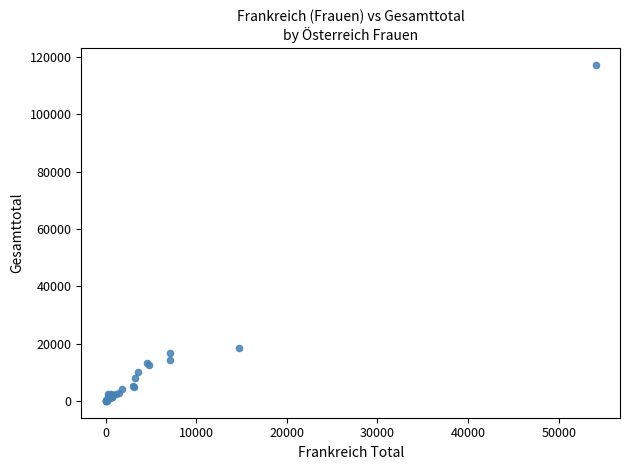

What Y value in the scatter plot is closest to 58563?

18417